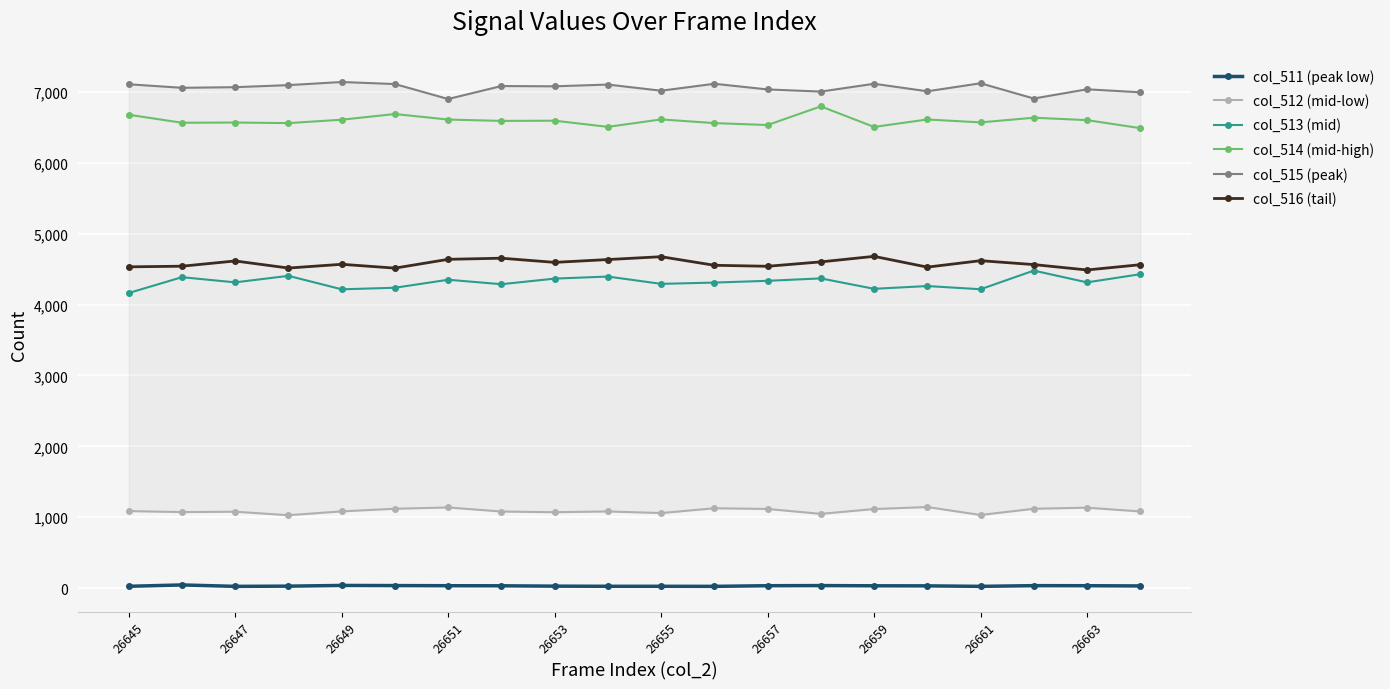

True or false: col_513 (mid) has more than 0 points higher than both neighbors.

True